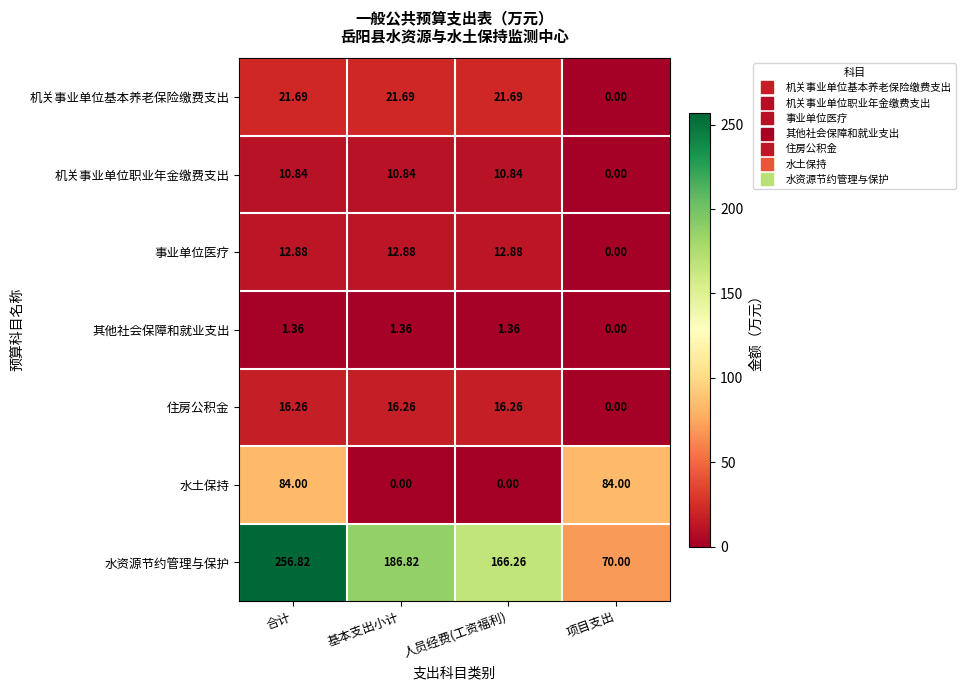

Which series has the largest total across all categories?

水资源节约管理与保护